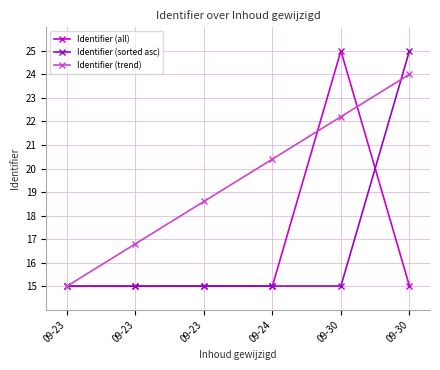

What is the minimum value shown in the chart?

15.0